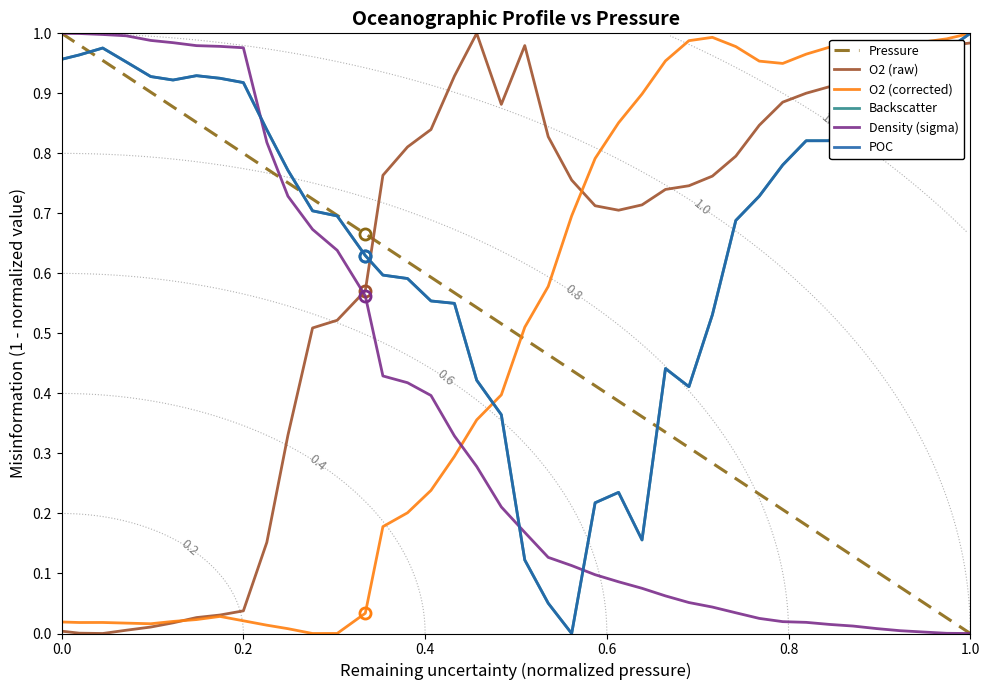

Which series has the largest total across all categories?

POC